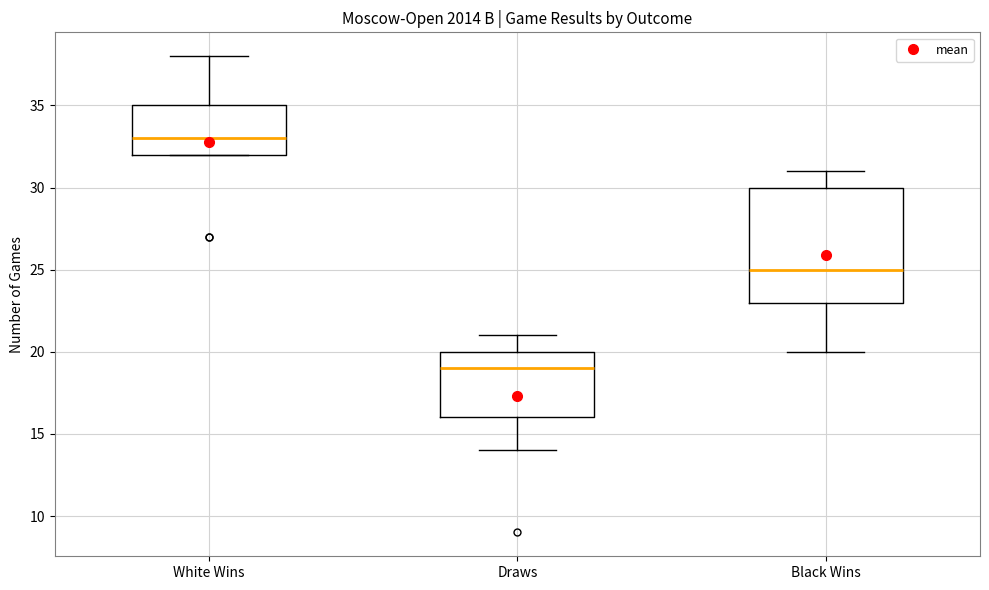

Reading left to right, read every box against the y-axis: the position of its median line, the range the box covers, and the ends of its whiskers. The values are not printed on the chart, so give them approximately, as read against the axis.

White Wins: median 33, box 32 to 35, whiskers 32 to 38
Draws: median 19, box 16 to 20, whiskers 14 to 21
Black Wins: median 25, box 23 to 30, whiskers 20 to 31